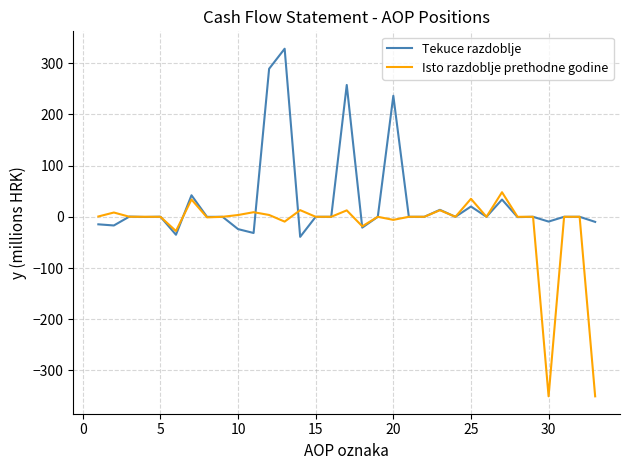

Rank the series by their average value, from lowest to highest.

Isto razdoblje prethodne godine, Tekuce razdoblje